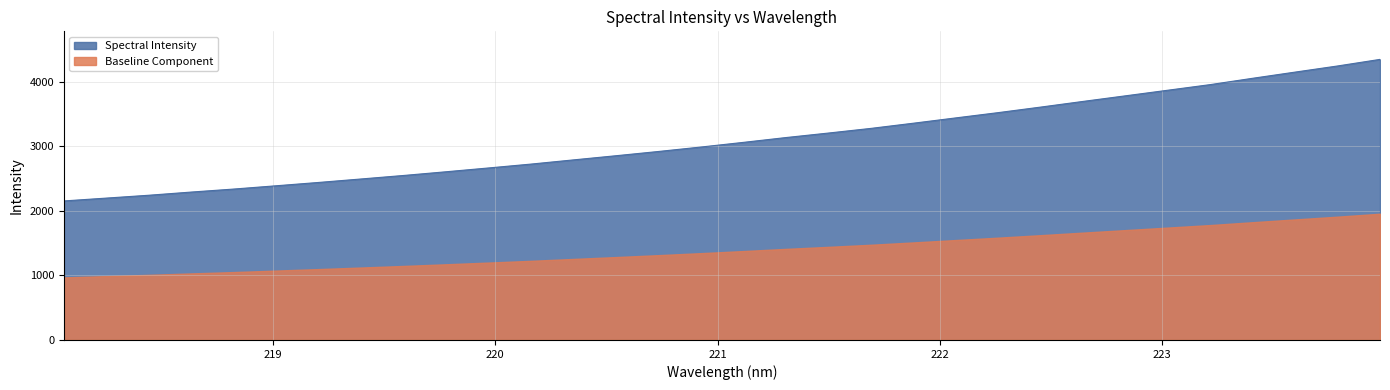

What is the sum of all values?

99373.6